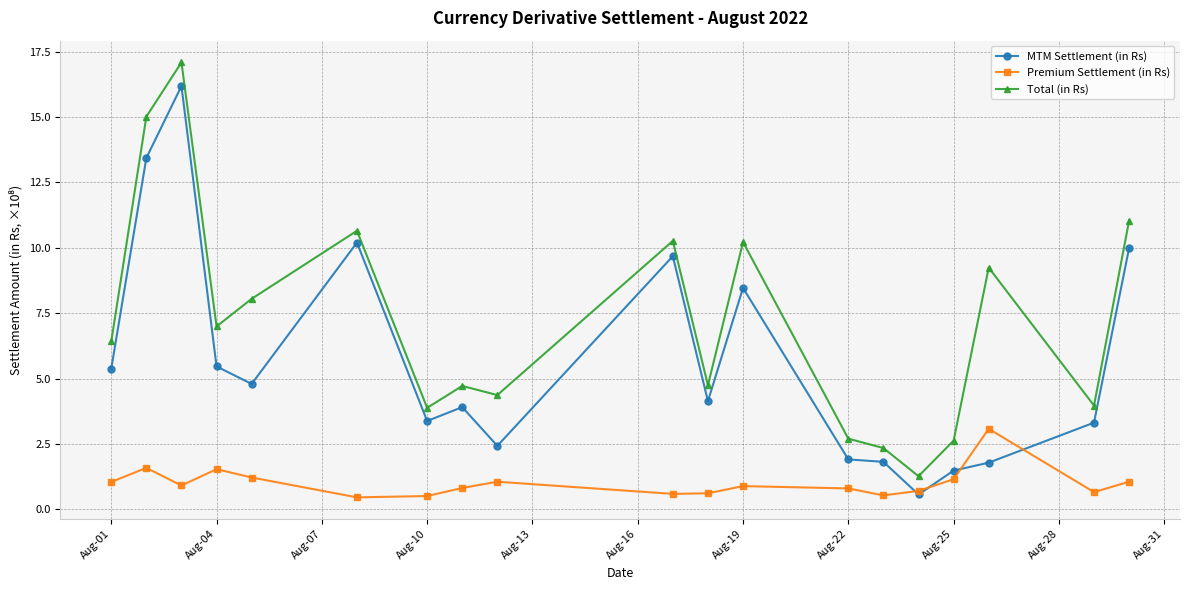

Does the chart have visible grid lines?

Yes